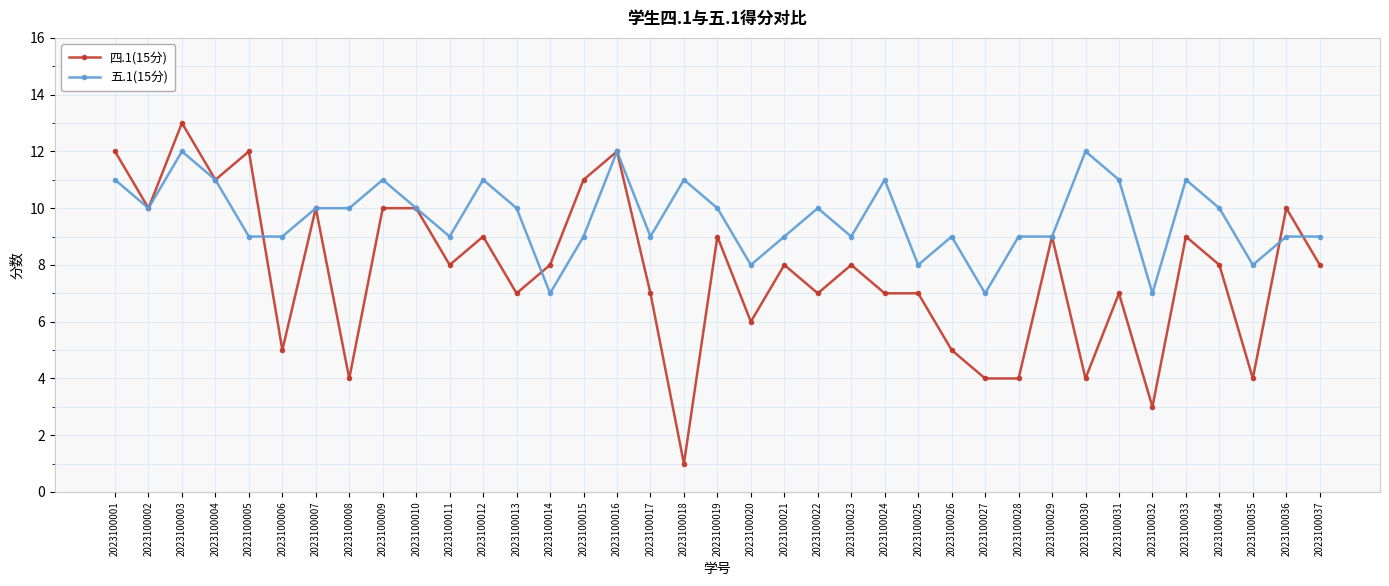

What is the minimum value for 四.1(15分)?

1